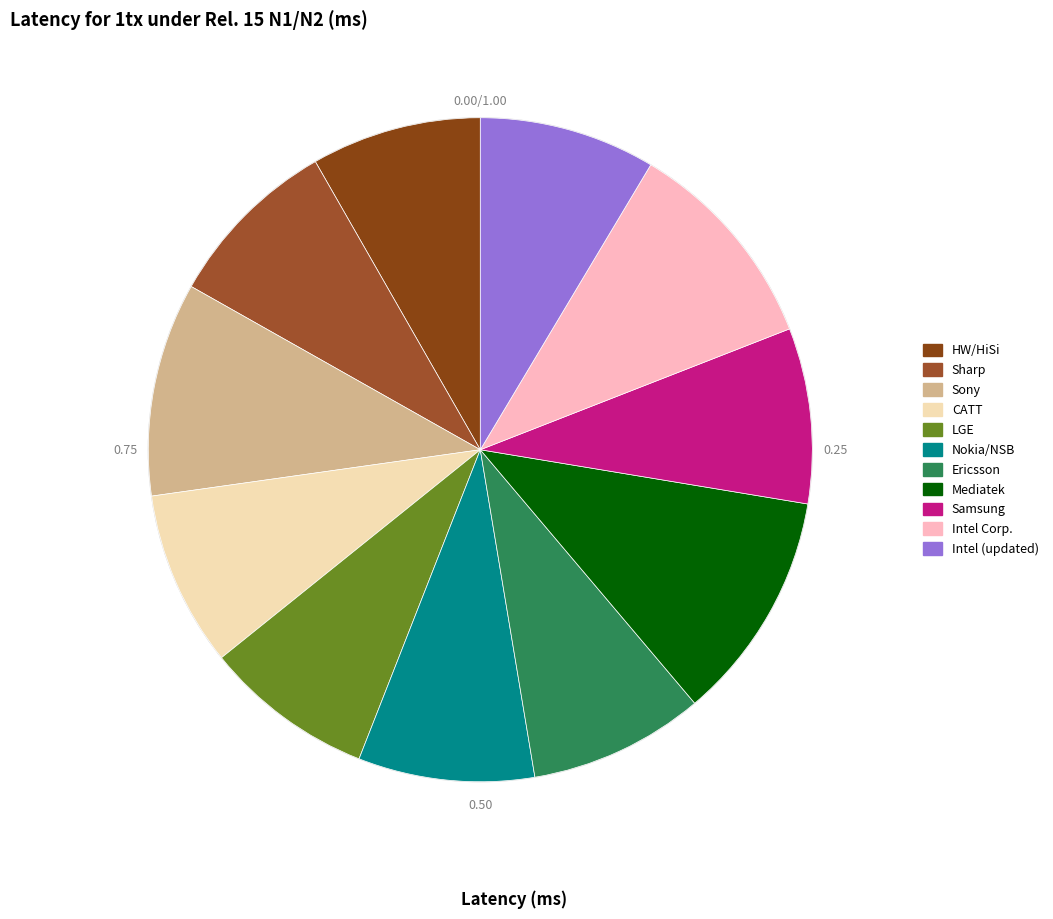

To the nearest percent, what portion does HW/HiSi represent?

8%